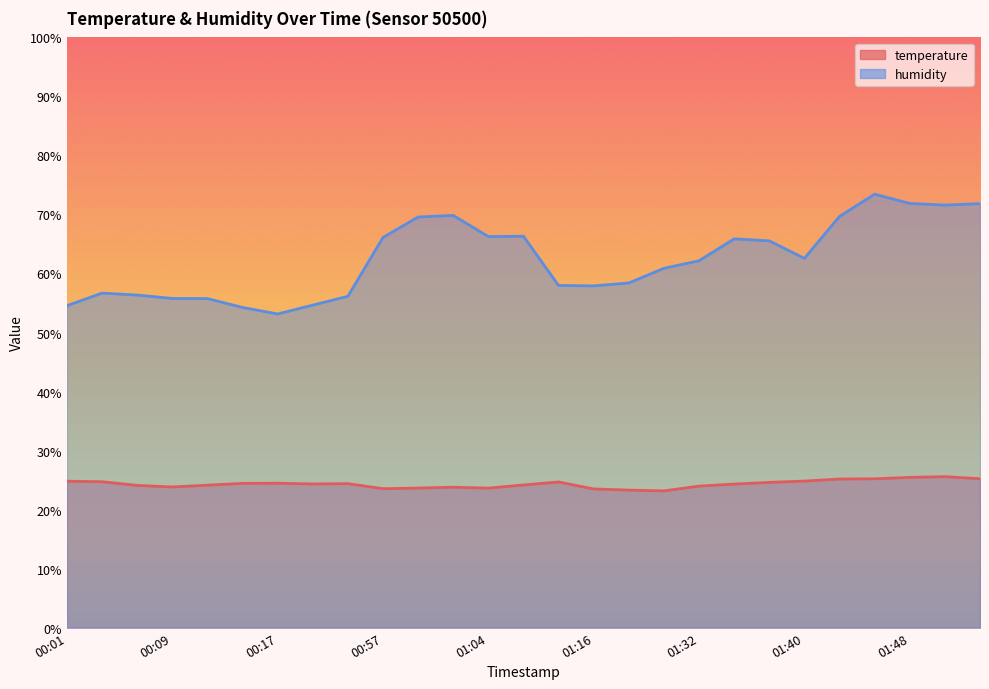

At which label is temperature closest to 24?

01:32